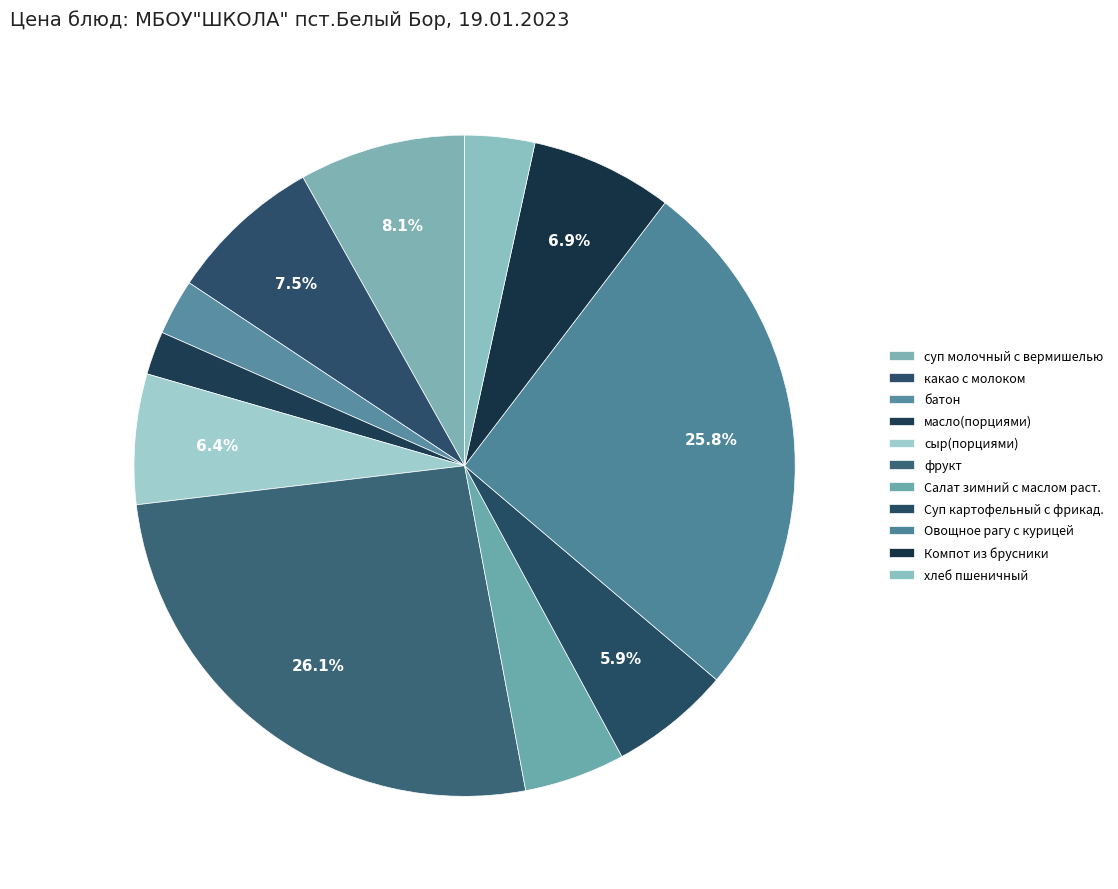

To the nearest percent, what is the difference between the largest and smallest slice percentages?

24%